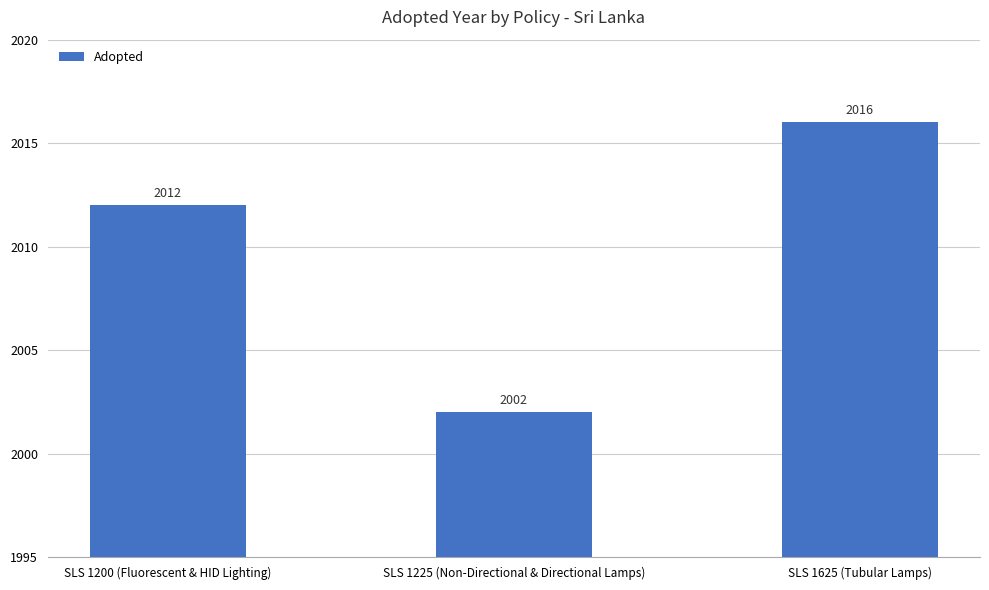

Reading left to right, list all the values displayed in this chart.

SLS 1200 (Fluorescent & HID Lighting)=2012	SLS 1225 (Non-Directional & Directional Lamps)=2002	SLS 1625 (Tubular Lamps)=2016